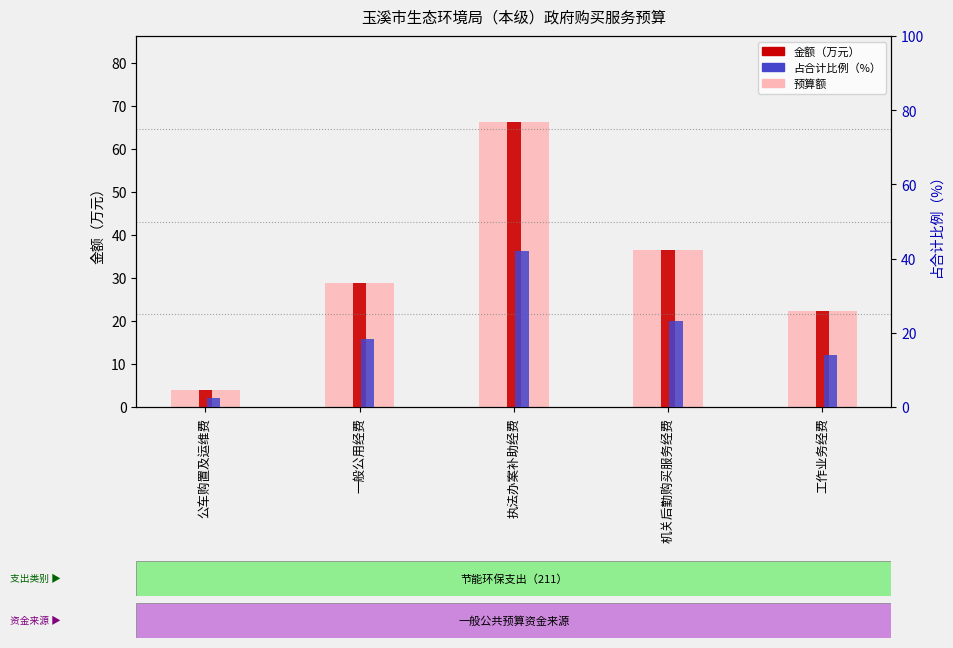

How many bars are there in each group?

3